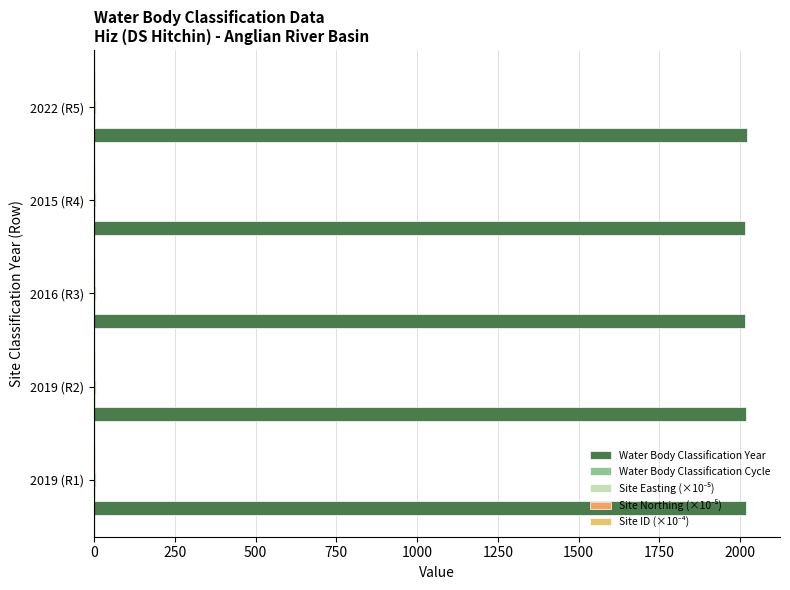

How many distinct data groups are displayed?

5